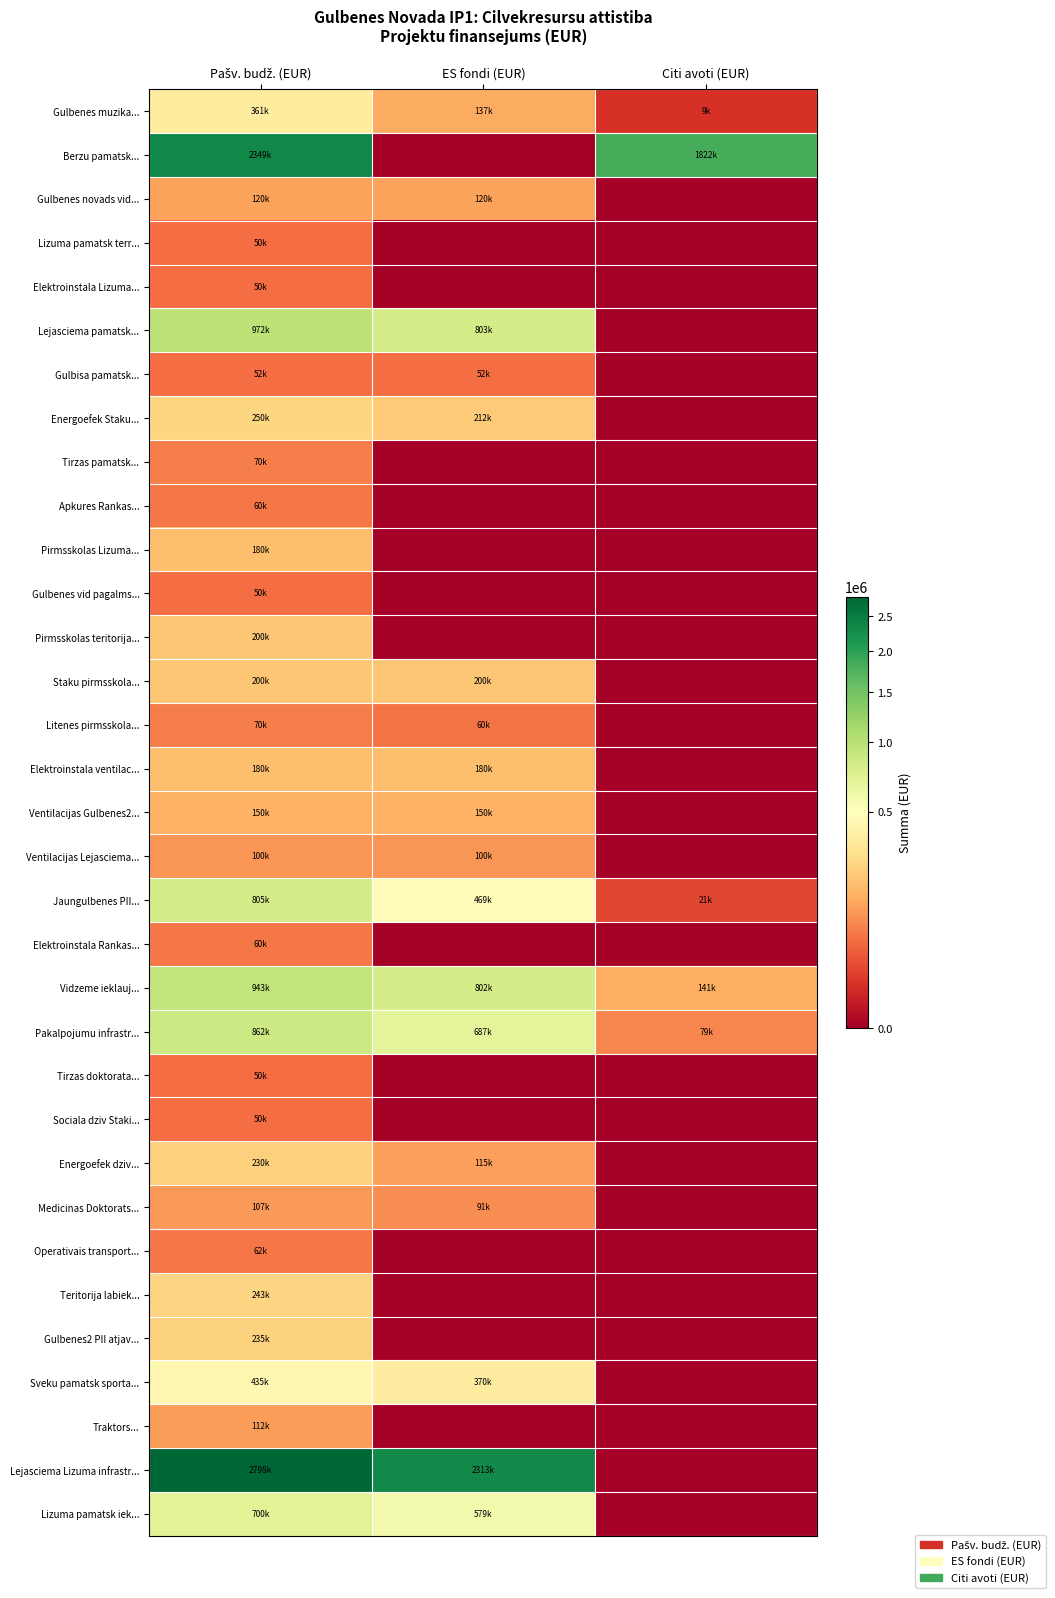

List the series in order of their peak value, highest first.

Lejasciema Lizuma infrastr..., Berzu pamatsk..., Lejasciema pamatsk..., Vidzeme ieklauj..., Pakalpojumu infrastr..., Jaungulbenes PII..., Lizuma pamatsk iek..., Sveku pamatsk sporta..., Gulbenes muzika..., Energoefek Staku..., Teritorija labiek..., Gulbenes2 PII atjav..., Energoefek dziv..., Pirmsskolas teritorija..., Staku pirmsskola..., Pirmsskolas Lizuma..., Elektroinstala ventilac..., Ventilacijas Gulbenes2..., Gulbenes novads vid..., Traktors..., Medicinas Doktorats..., Ventilacijas Lejasciema..., Tirzas pamatsk..., Litenes pirmsskola..., Operativais transport..., Apkures Rankas..., Elektroinstala Rankas..., Gulbisa pamatsk..., Lizuma pamatsk terr..., Elektroinstala Lizuma..., Gulbenes vid pagalms..., Tirzas doktorata..., Sociala dziv Staki...